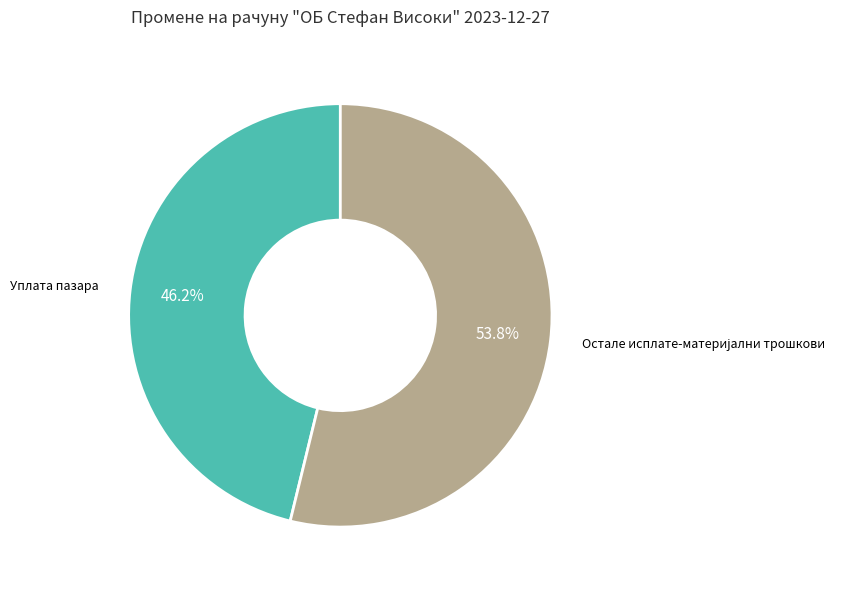

Is there a majority slice in this chart?

Yes